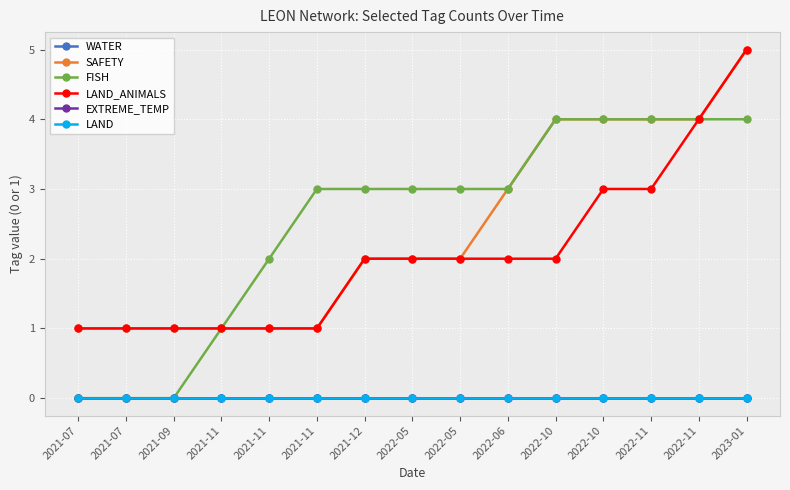

Is this an area chart (filled region under the line)?

No